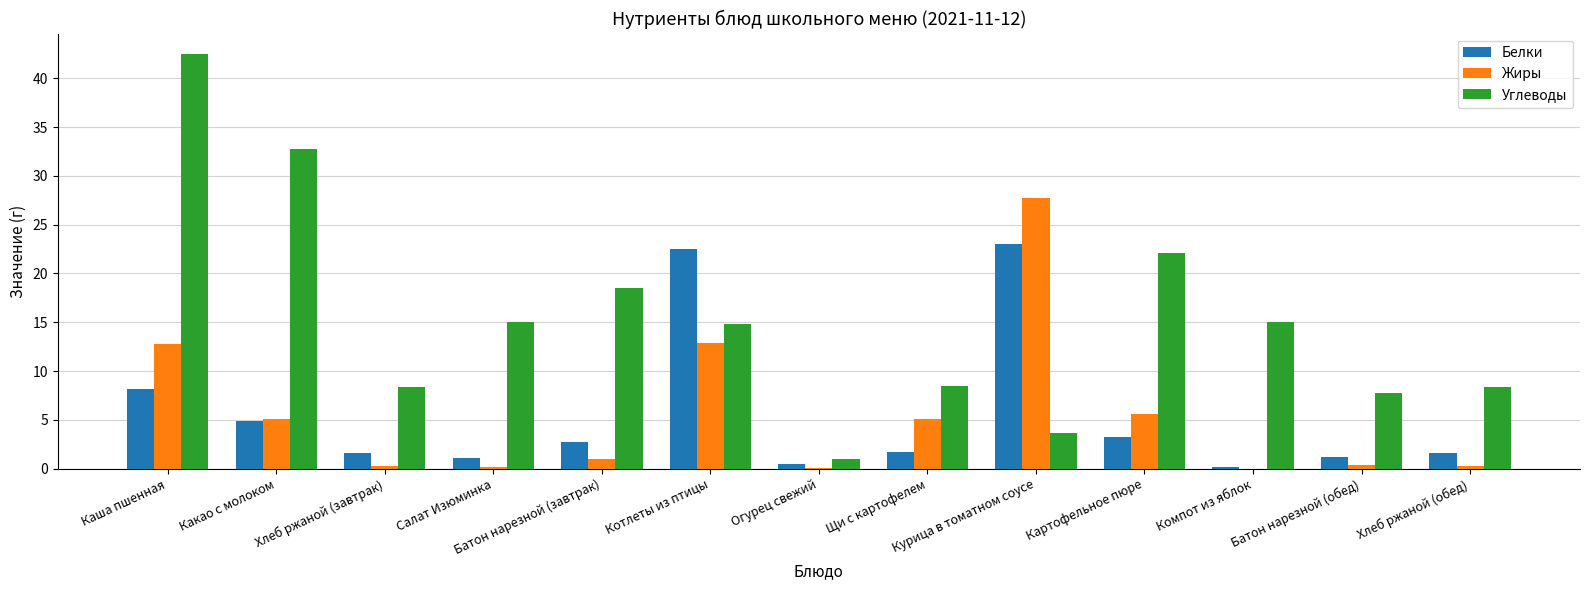

The value of Белки at Какао с молоком is 2.9. True or false?

False